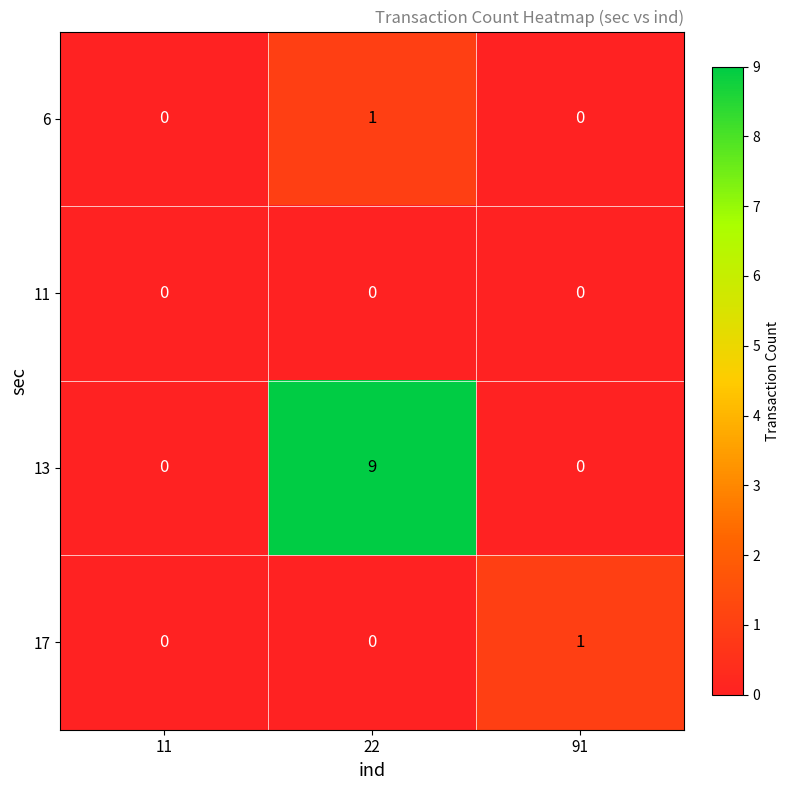

Which series has the largest range (max minus min)?

13